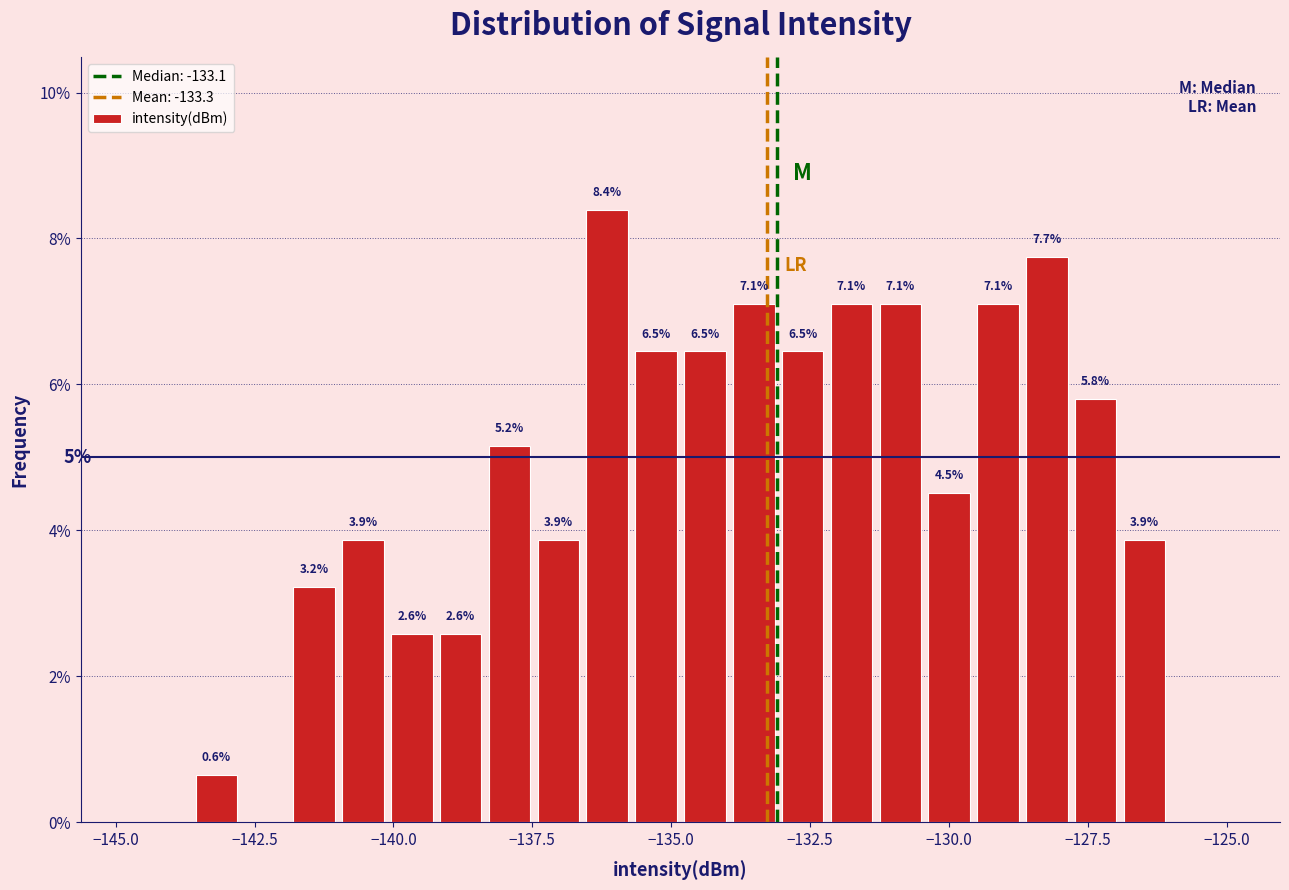

Read against the x-axis, roughly where is the centre of the tallest bar?

-136.0